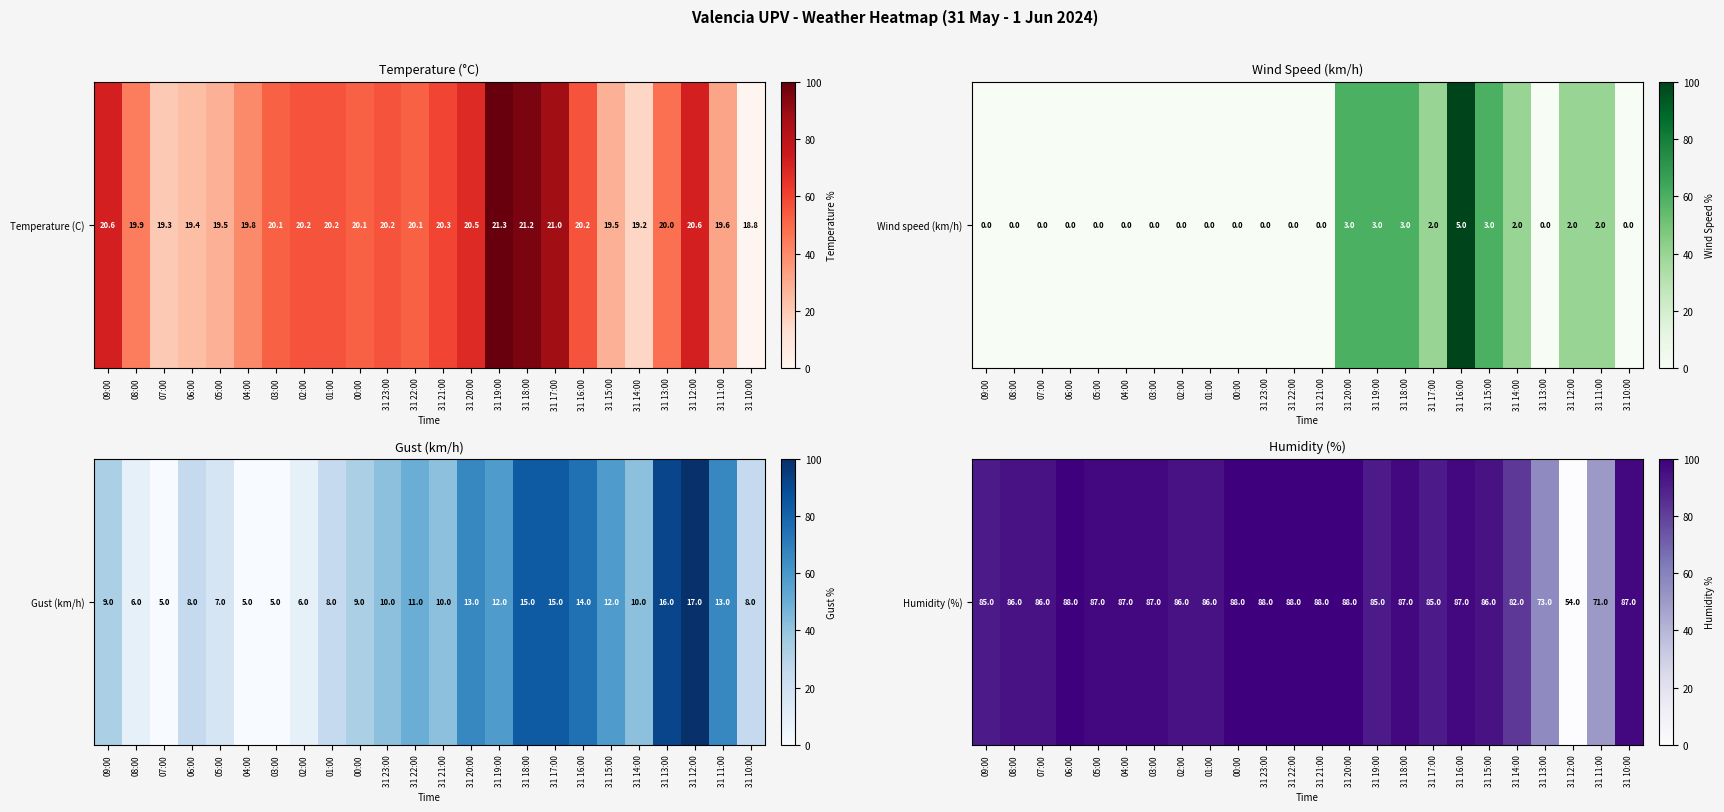

What is the average value?

88.1